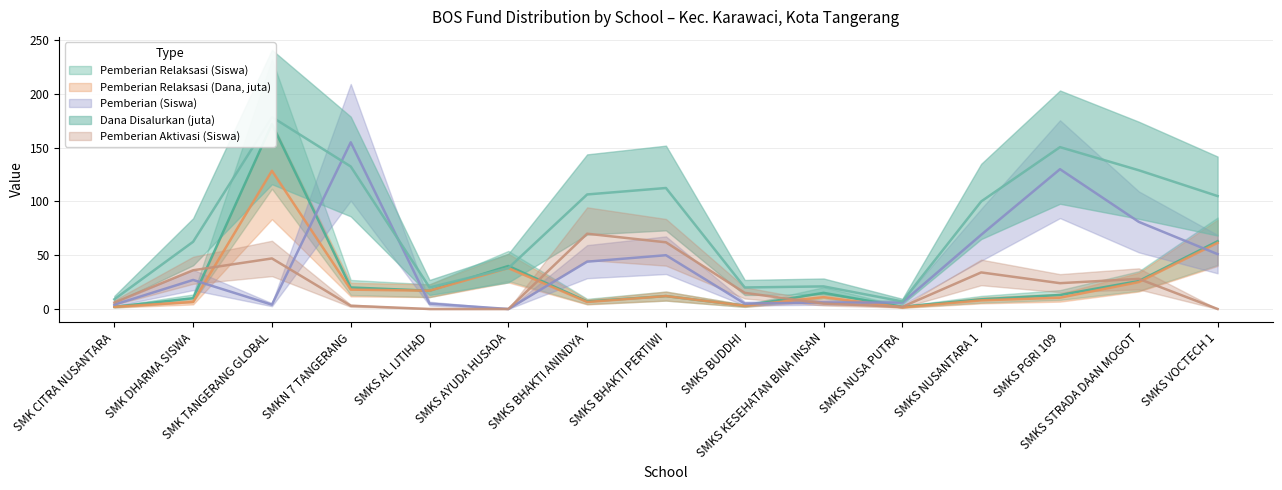

What is the label of the 13th point from the right?

SMK TANGERANG GLOBAL